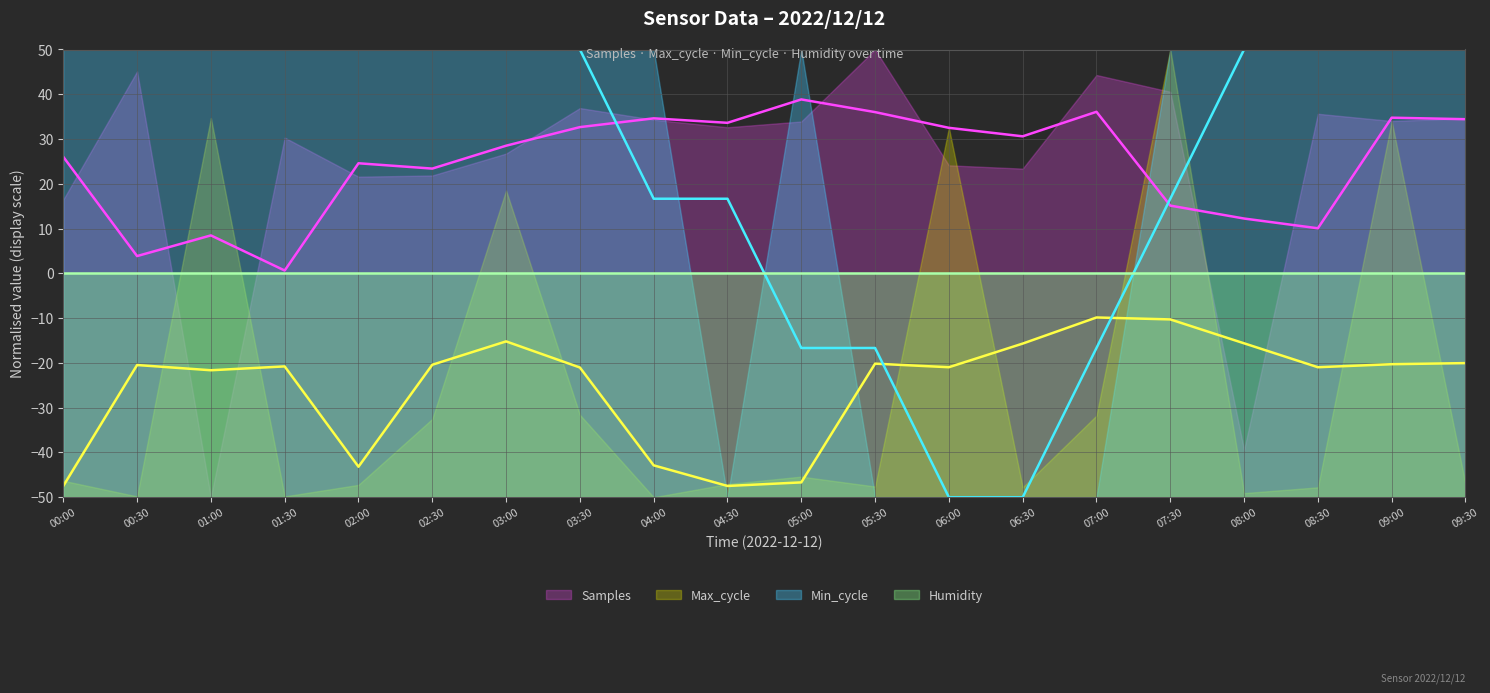

What is the difference between the highest and lowest values at 08:30?

71.0